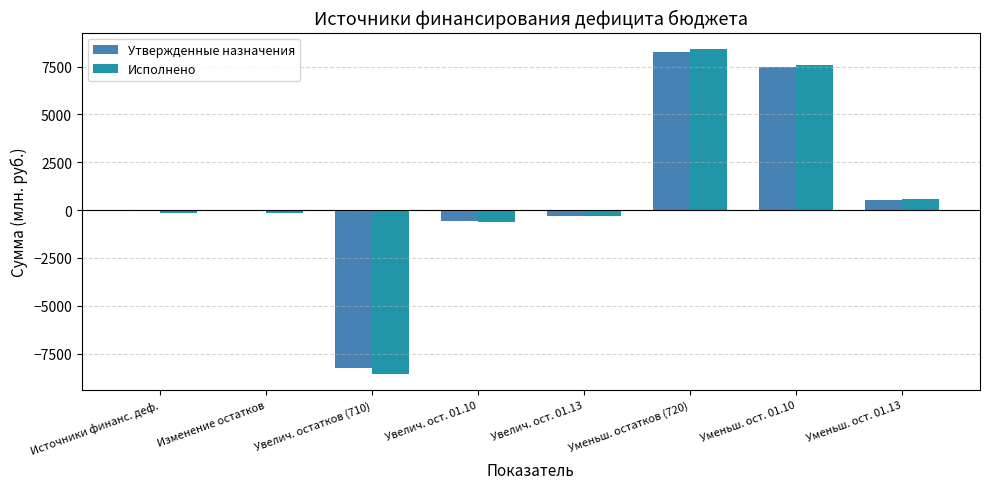

What is the difference between the Утвержденные назначения values at Увелич. ост. 01.10 and Источники финанс. деф.?

617.3